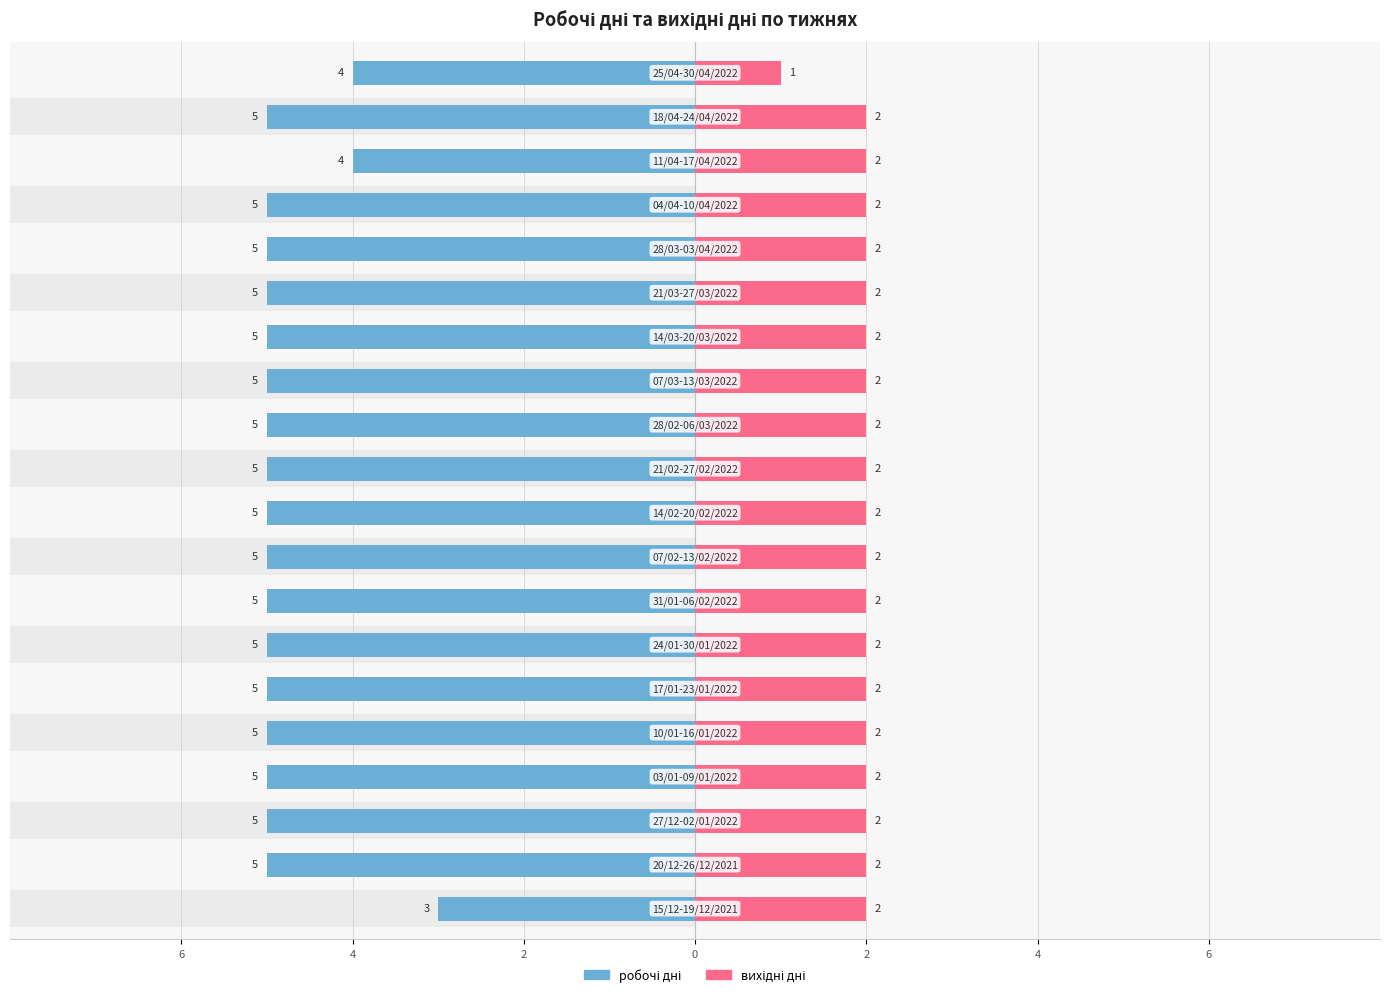

Is it true that вихідні дні equals 2 at 6?

True